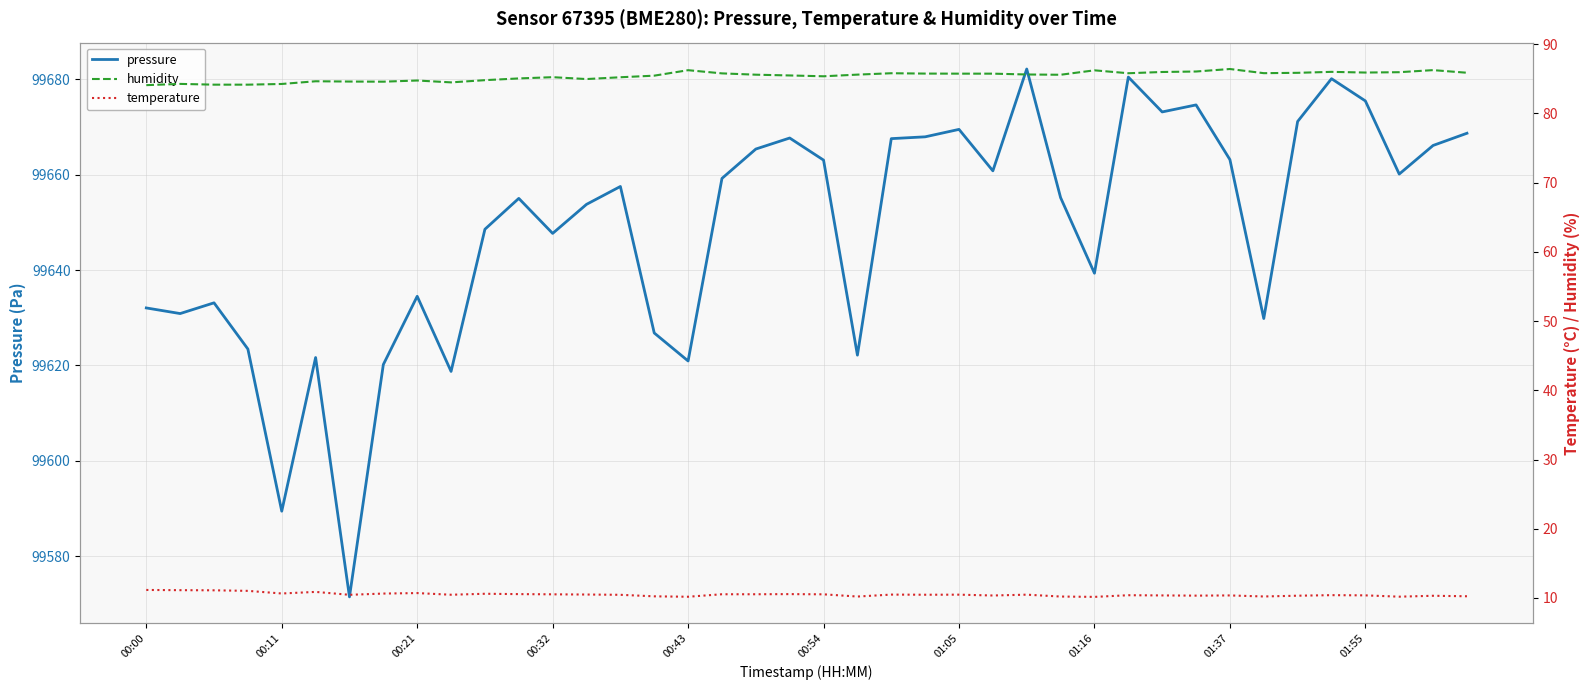

Is it true that pressure equals 155948.9 at 01:55?

False